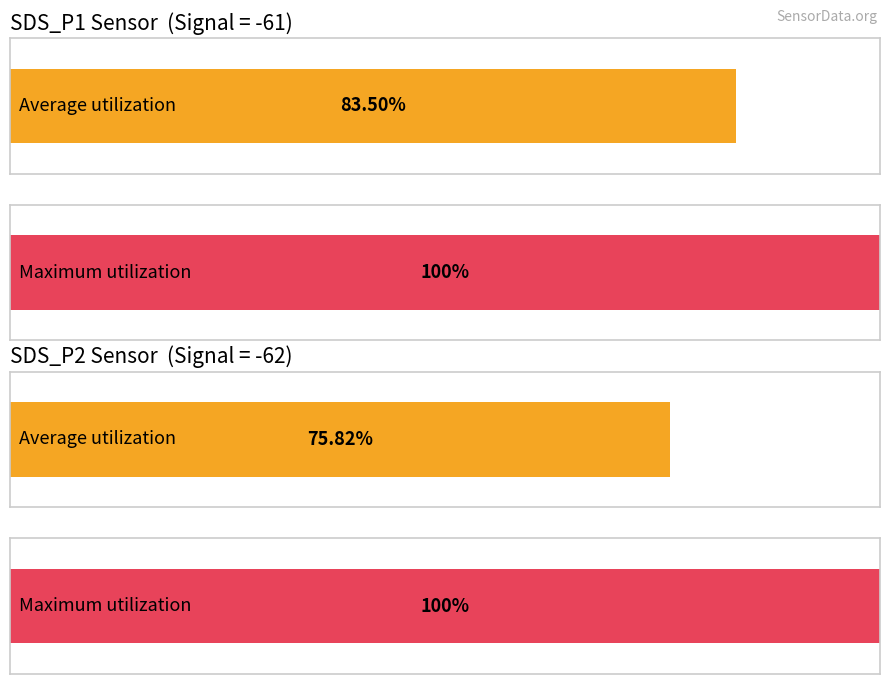

At which category does the chart reach its minimum across all series?

SDS_P2